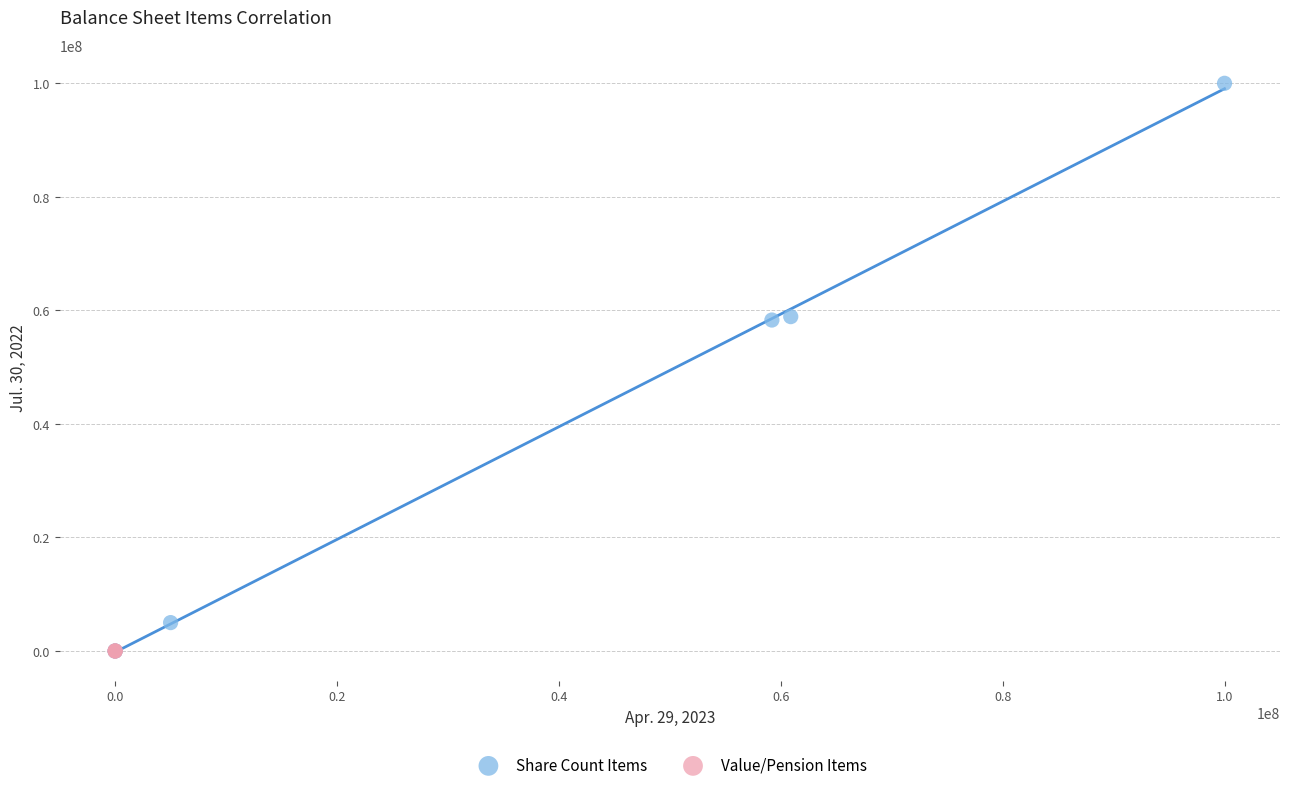

What are all the series names shown in the legend?

Share Count Items, Value/Pension Items